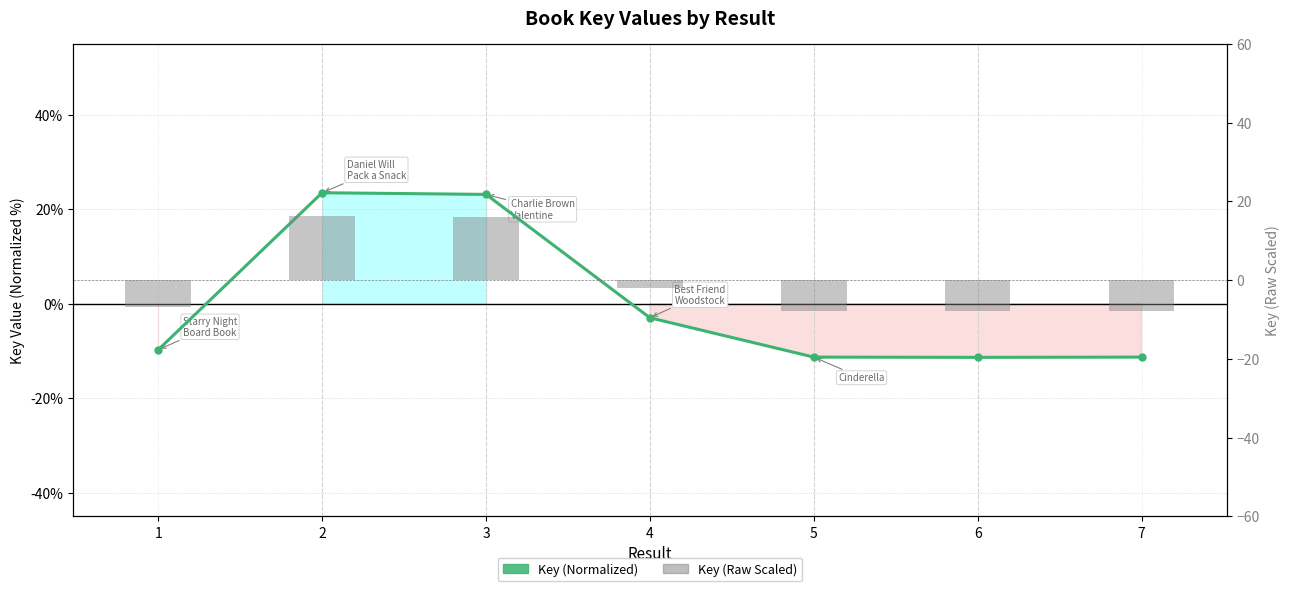

What is the difference between the maximum and minimum values in the Key (Normalized) series?

34.8